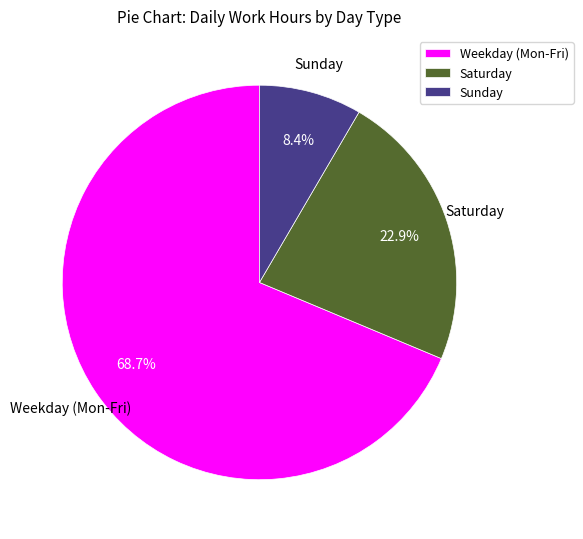

How much of the chart is everything except Weekday (Mon-Fri)?

31.3%